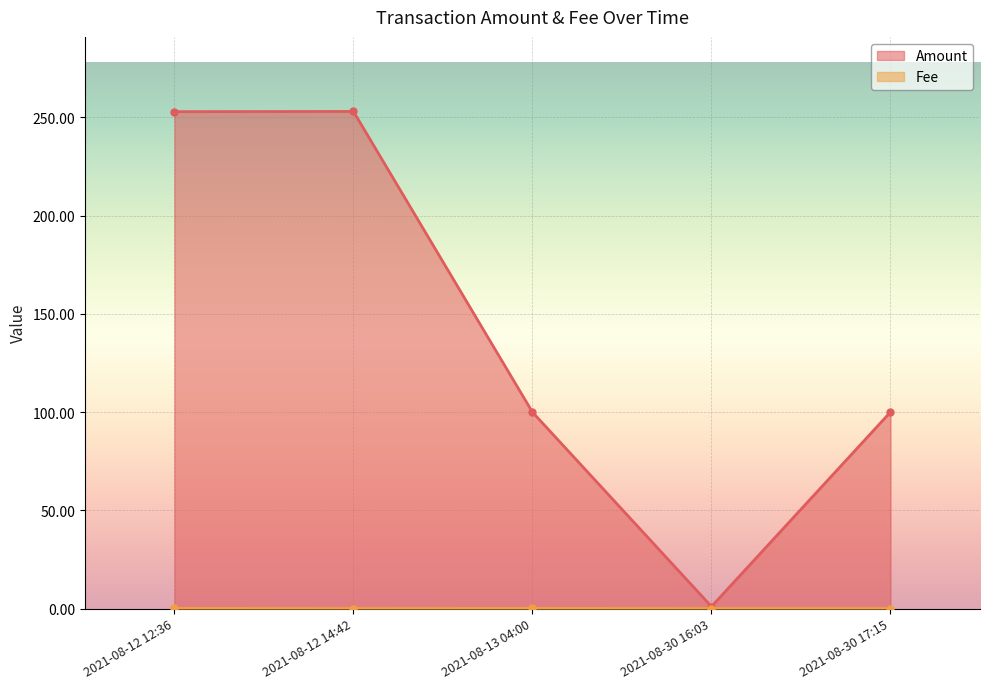

How many lines are shown in the chart?

2